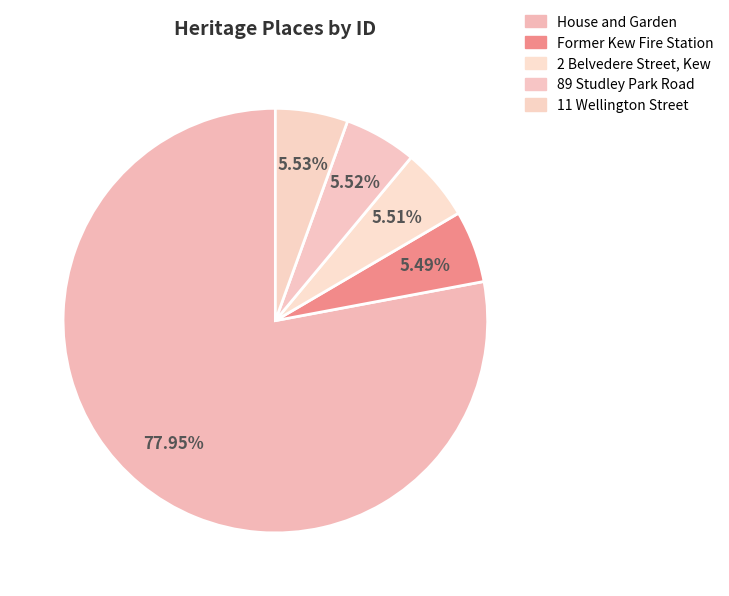

How many slices are in this pie chart?

5